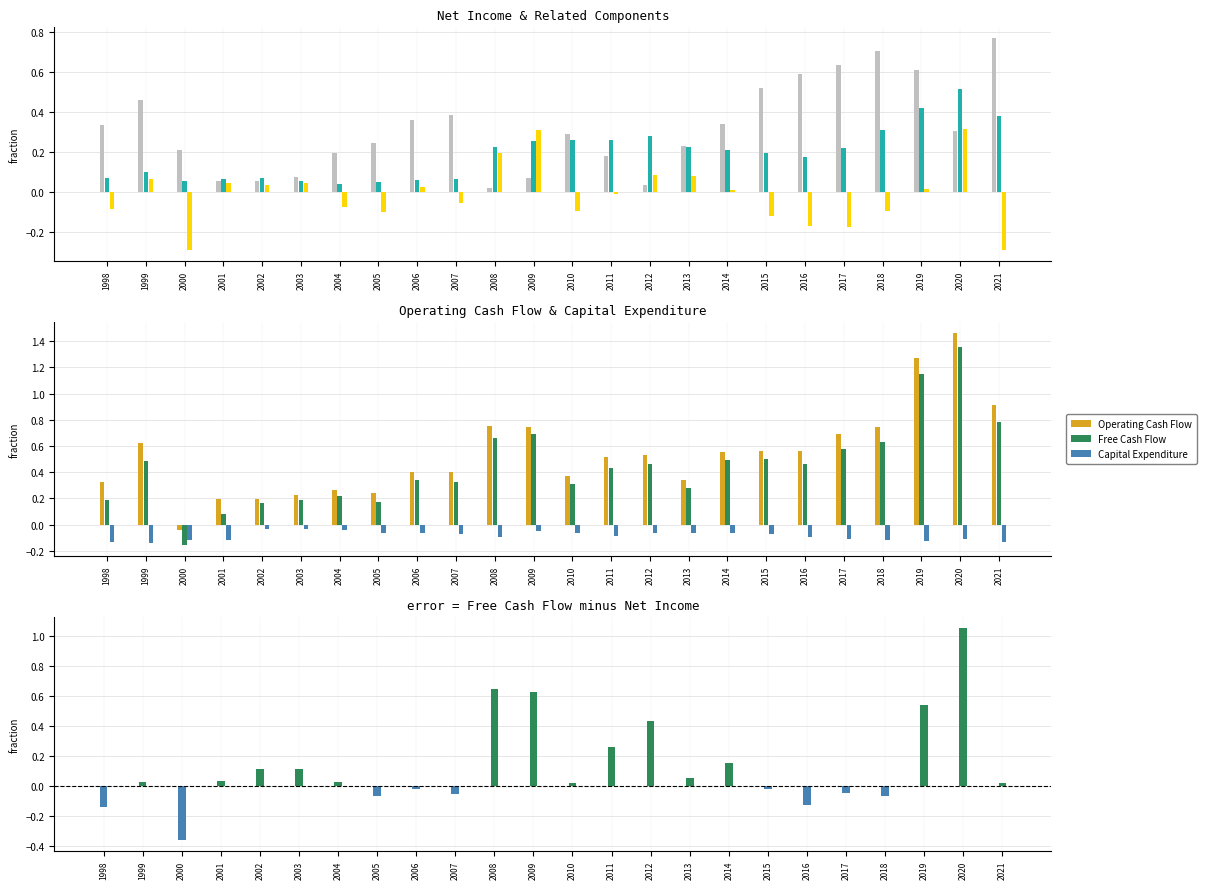

What is the difference between the maximum and minimum values in the Operating Cash Flow series?

1.5